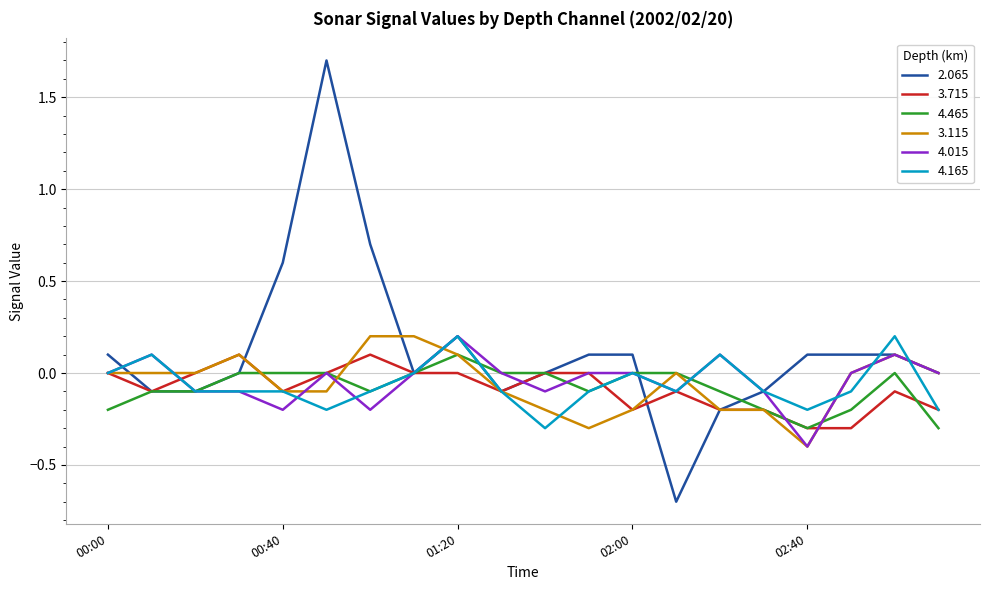

Which series has the largest total across all categories?

2.065